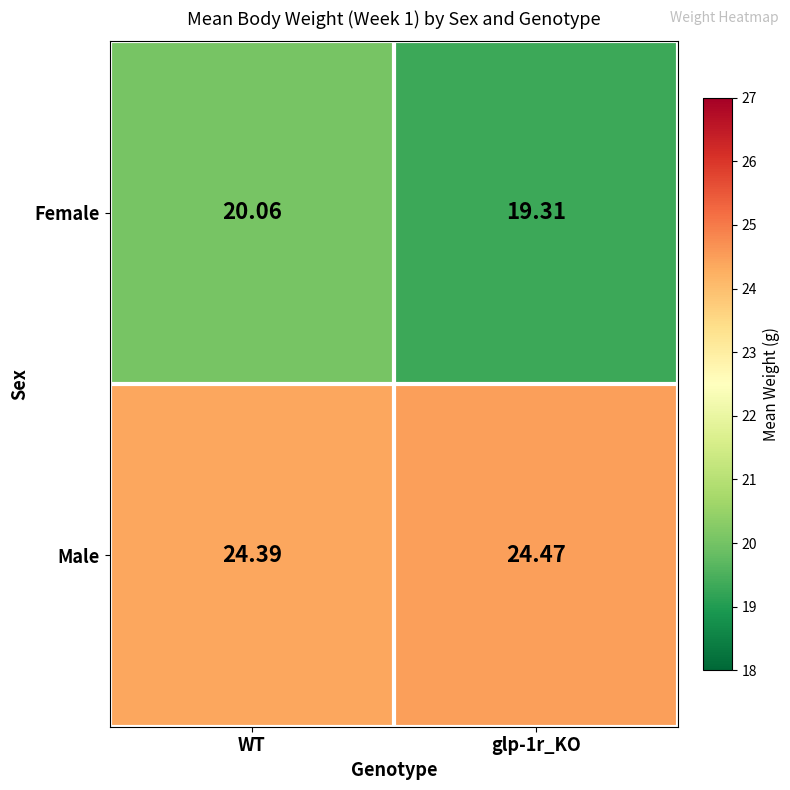

List the series in order of their peak value, highest first.

Male, Female